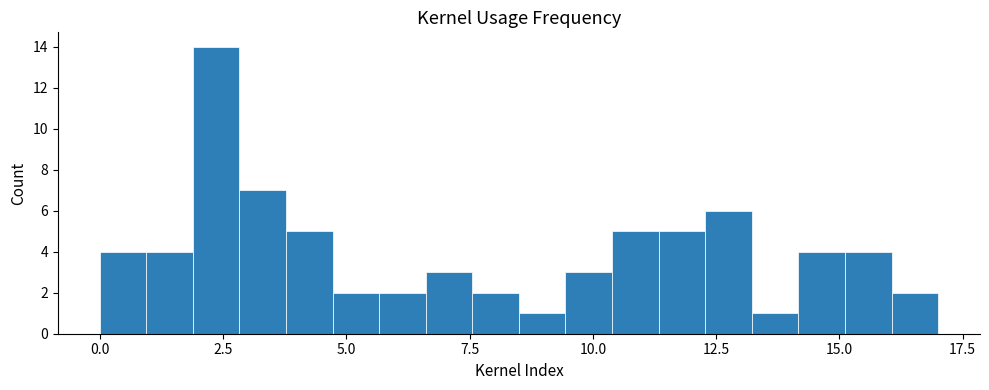

Around what value on the x-axis is the tallest bar? Give the approximate position of its centre, as read against the axis.

2.5